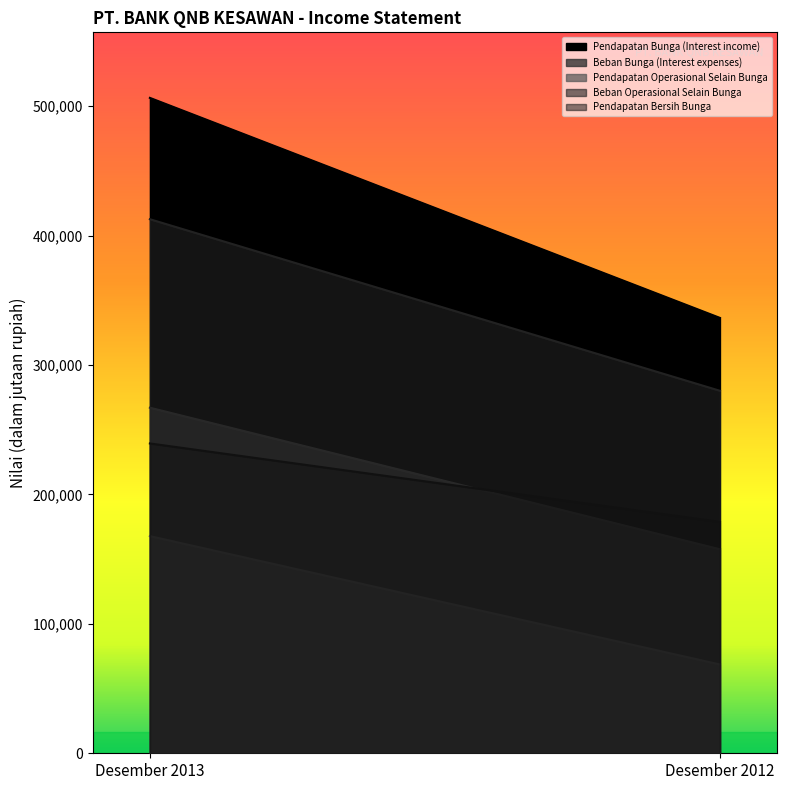

What is the sum of all Pendapatan Operasional Selain Bunga values?

236427